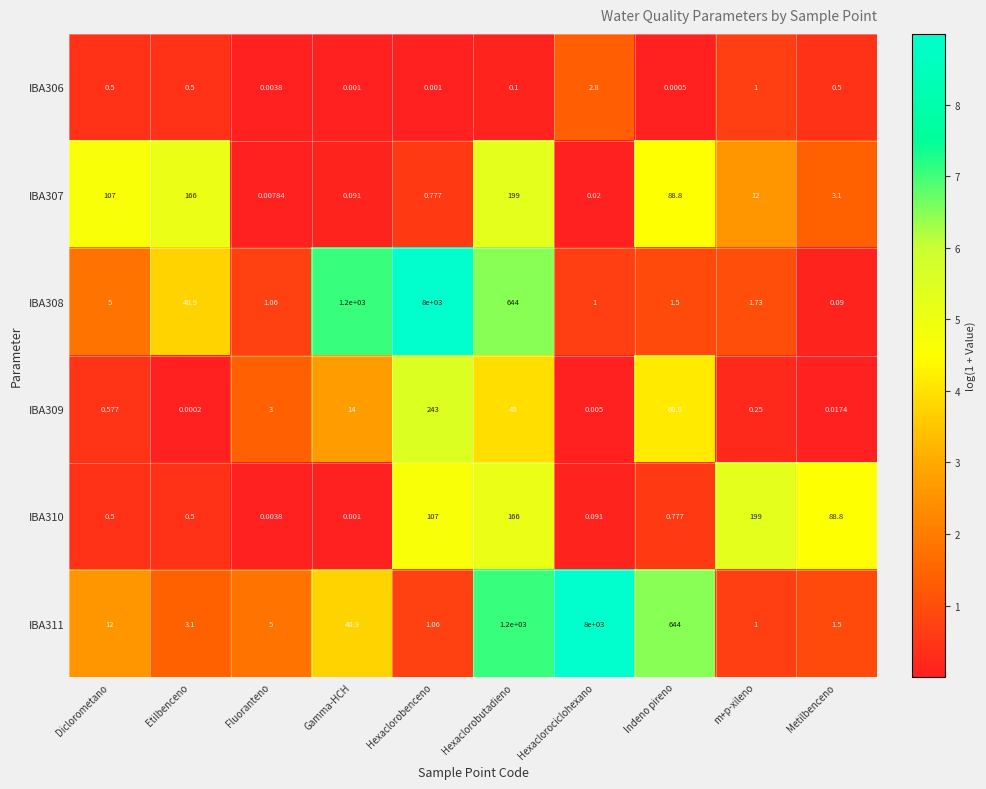

Which series has the largest total across all categories?

IBA311